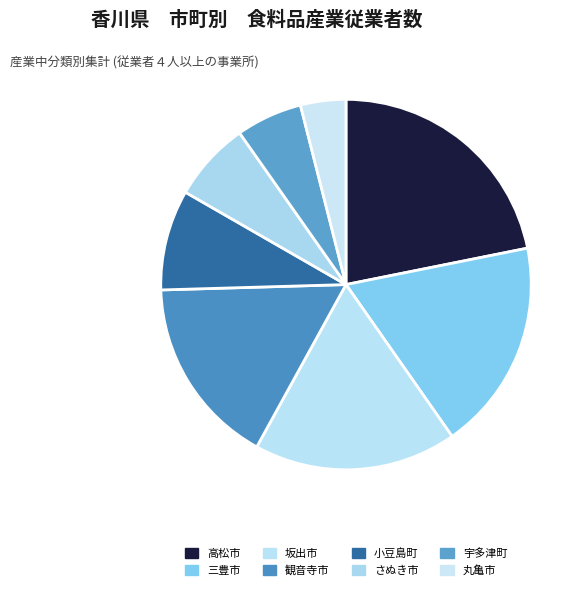

Combined, do 小豆島町 and 宇多津町 account for over 50%?

No